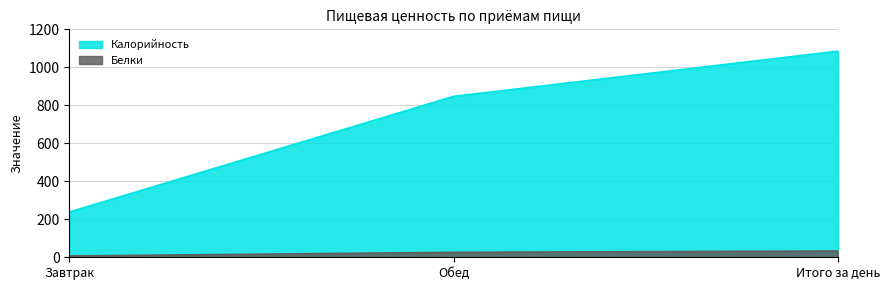

What is the approximate value of Калорийность at Завтрак, to the nearest 100?

200